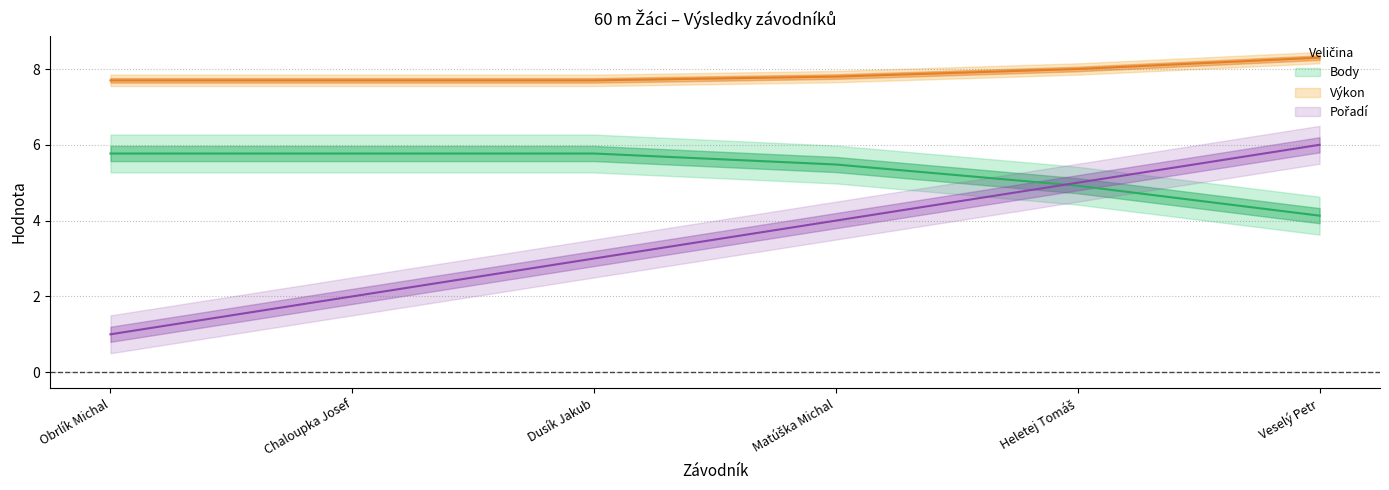

What is the value of the Pořadí point at the 6th from the left?

6.0